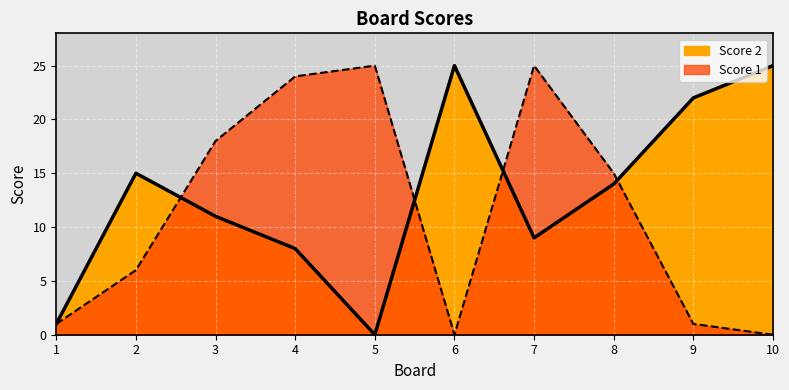

List the labels in order of Score 2 value, smallest first.

5, 1, 4, 7, 3, 8, 2, 9, 6, 10